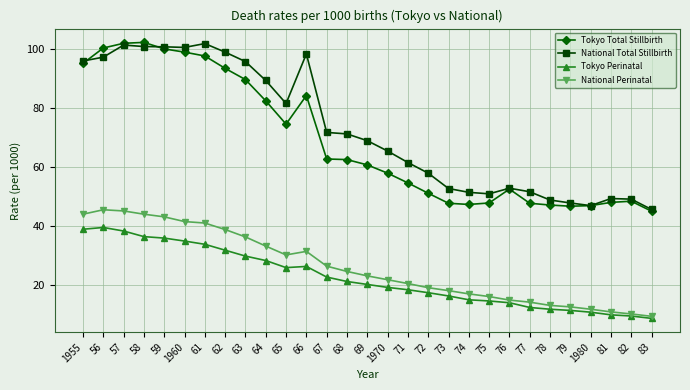

True or false: National Total Stillbirth has more than 1 interior local peaks.

True